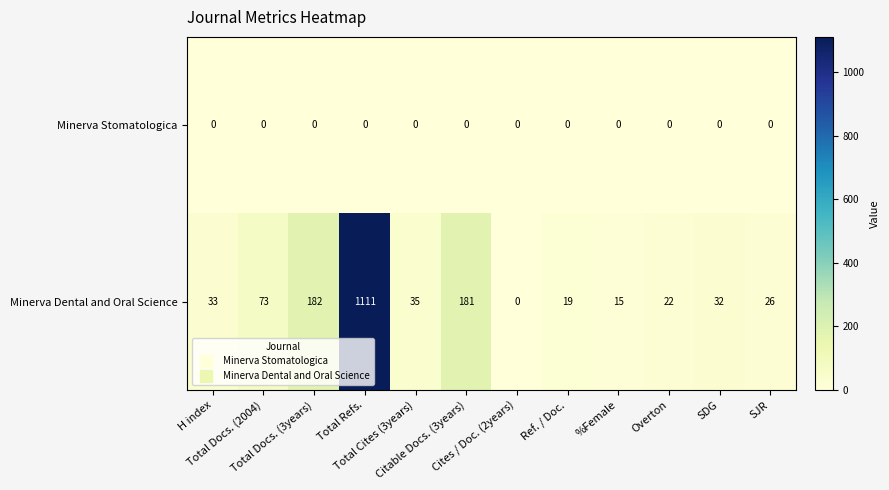

Rank the series by their average value, from highest to lowest.

Minerva Dental and Oral Science, Minerva Stomatologica